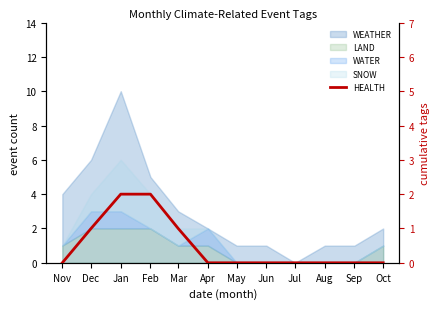

Reading left to right, what are all the values shown in this chart?

0	1	2	2	1	0	0	0	0	0	0	0